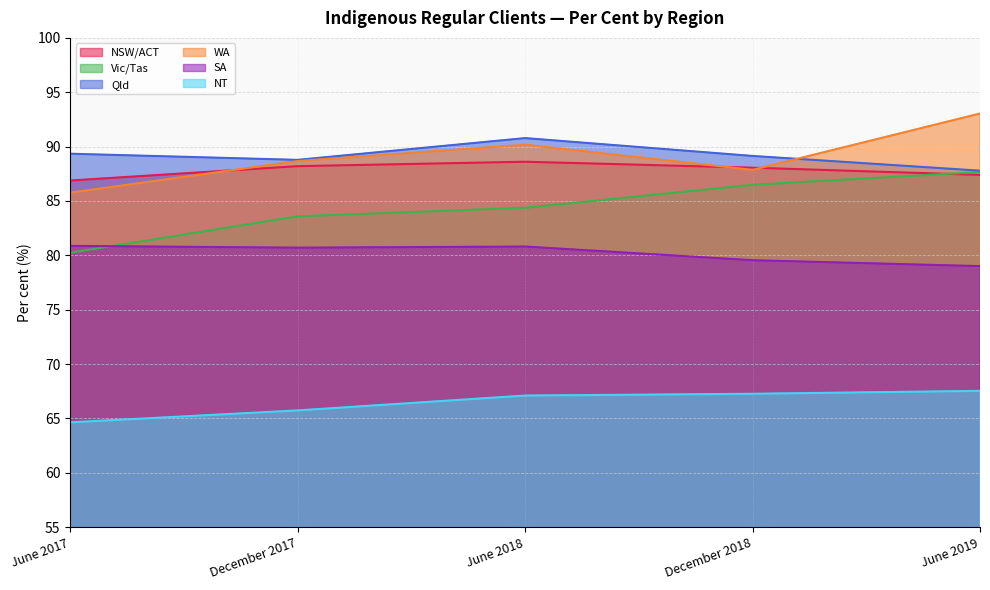

Rank the series at June 2019 from highest to lowest value.

WA, Qld, Vic/Tas, NSW/ACT, SA, NT